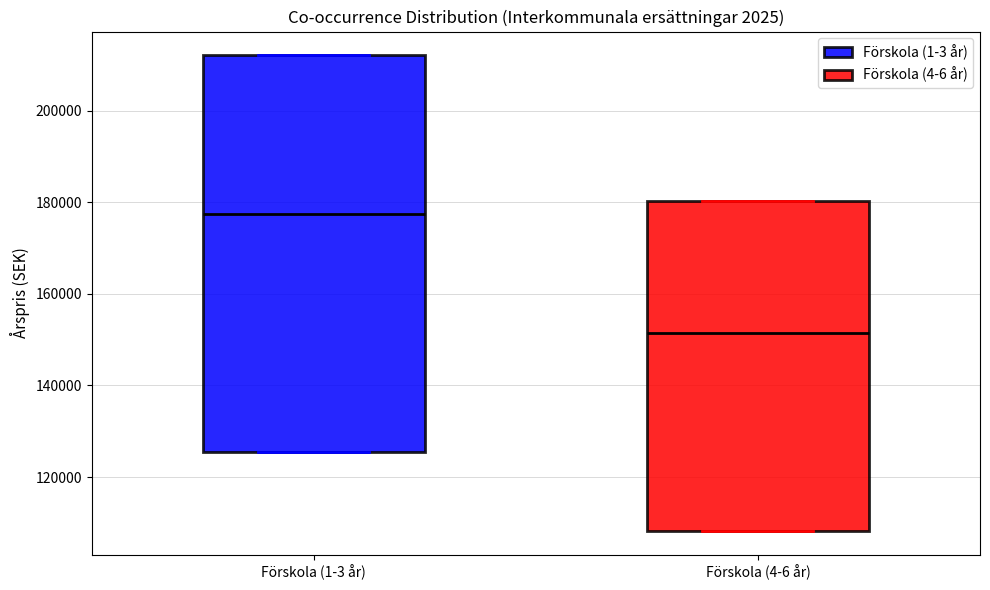

Reading left to right, read every box against the y-axis: the position of its median line, the range the box covers, and the ends of its whiskers. The values are not printed on the chart, so give them approximately, as read against the axis.

Förskola (1-3 år): median 178000, box 126000 to 212000, whiskers 126000 to 212000
Förskola (4-6 år): median 152000, box 108000 to 180000, whiskers 108000 to 180000